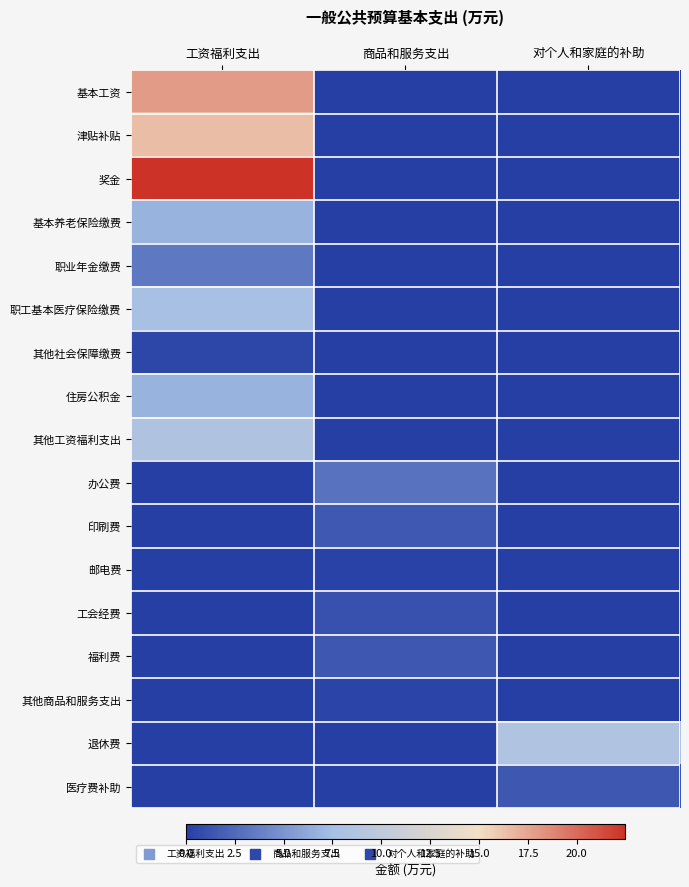

How many distinct data groups are displayed?

17